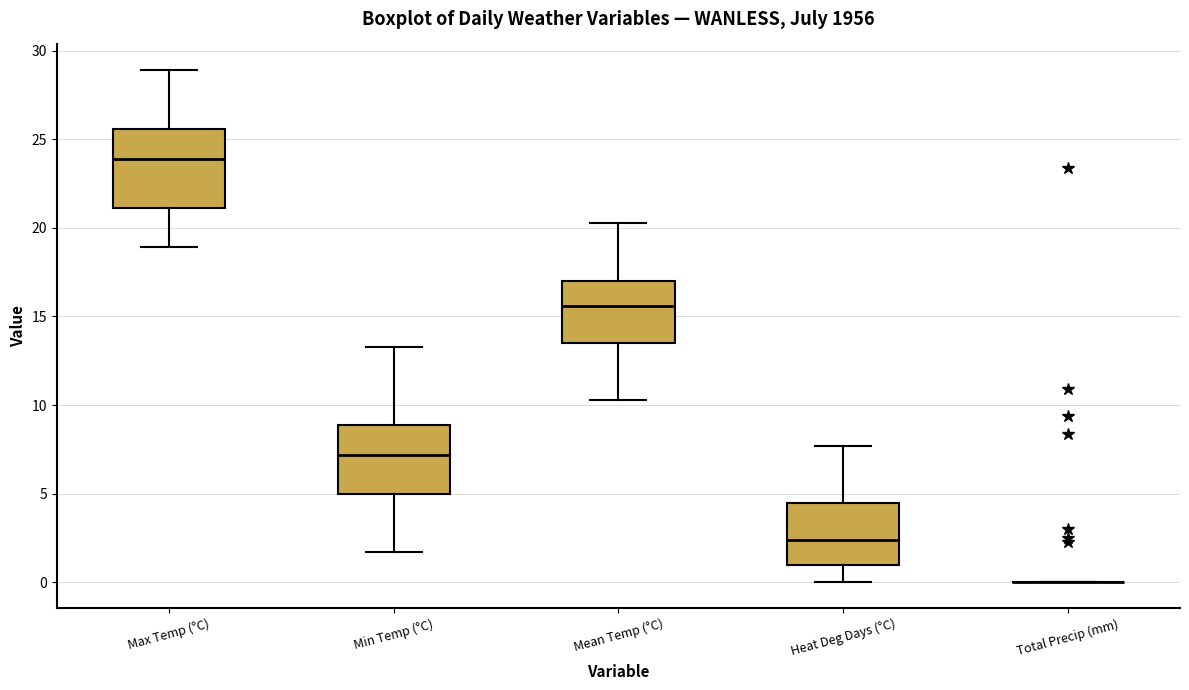

Which box is the tallest, from its lower edge to its upper edge?

Max Temp (°C)